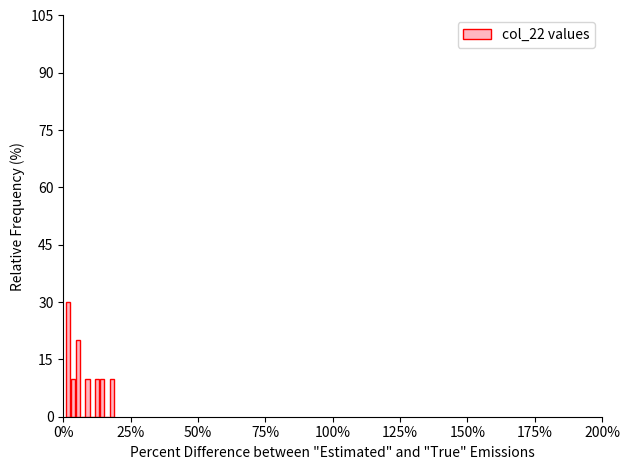

Read against the x-axis, roughly where is the centre of the tallest bar?

0